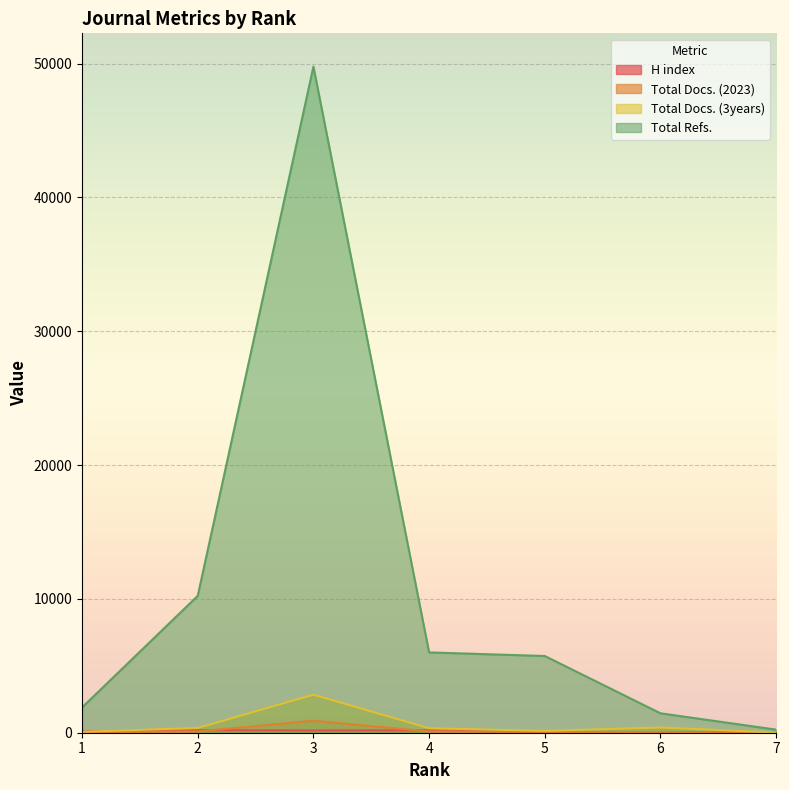

At which label does Total Docs. (2023) reach its minimum?

7